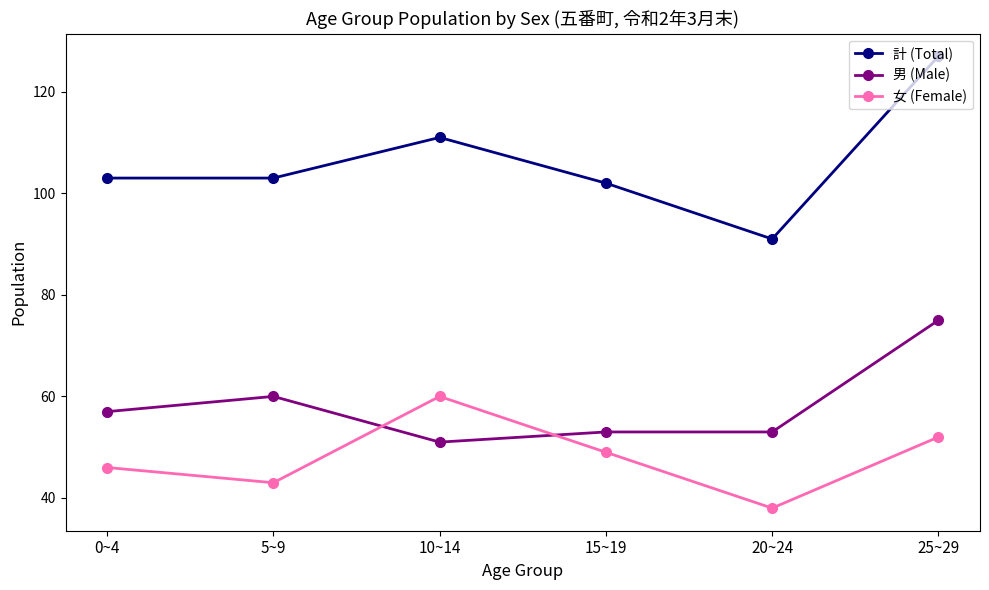

True or false: 男 (Male) and 計 (Total) cross at least once.

False